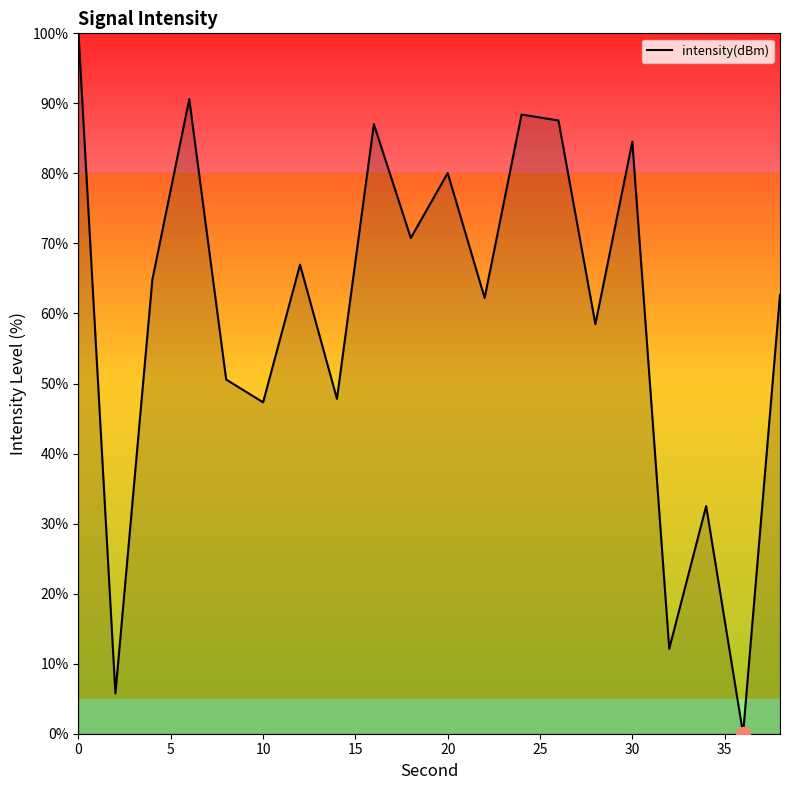

What is the difference between the maximum and minimum values?

100.0